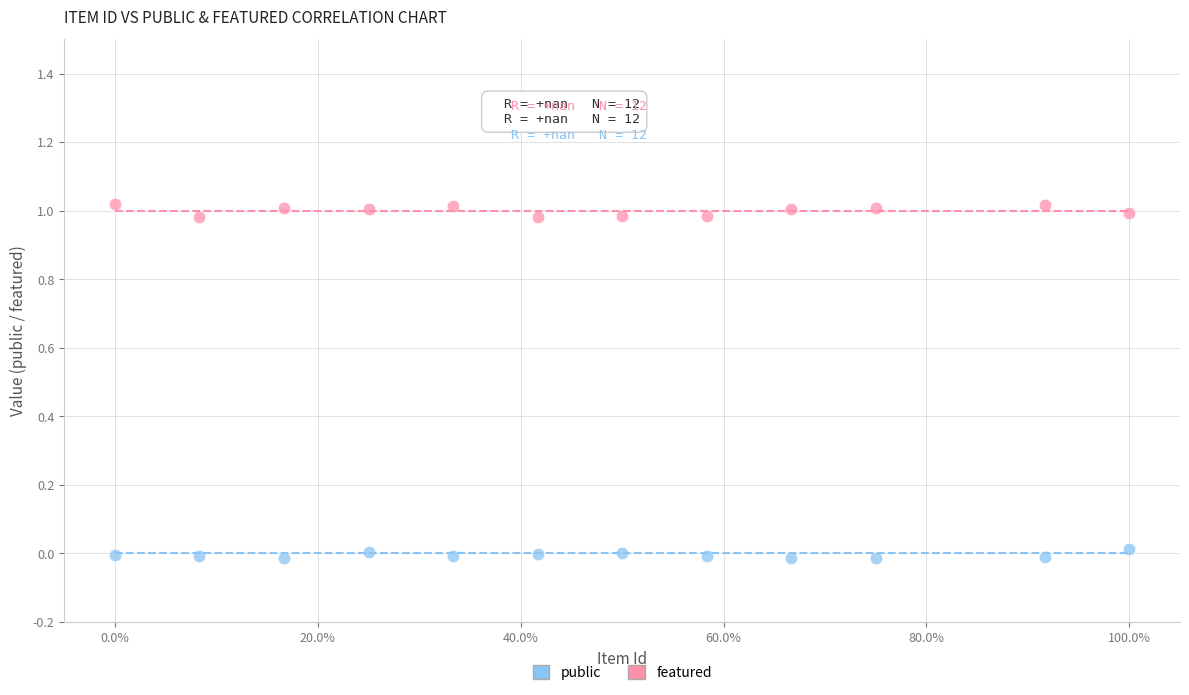

What is the X range (max minus min) for the scatter plot?

100.0